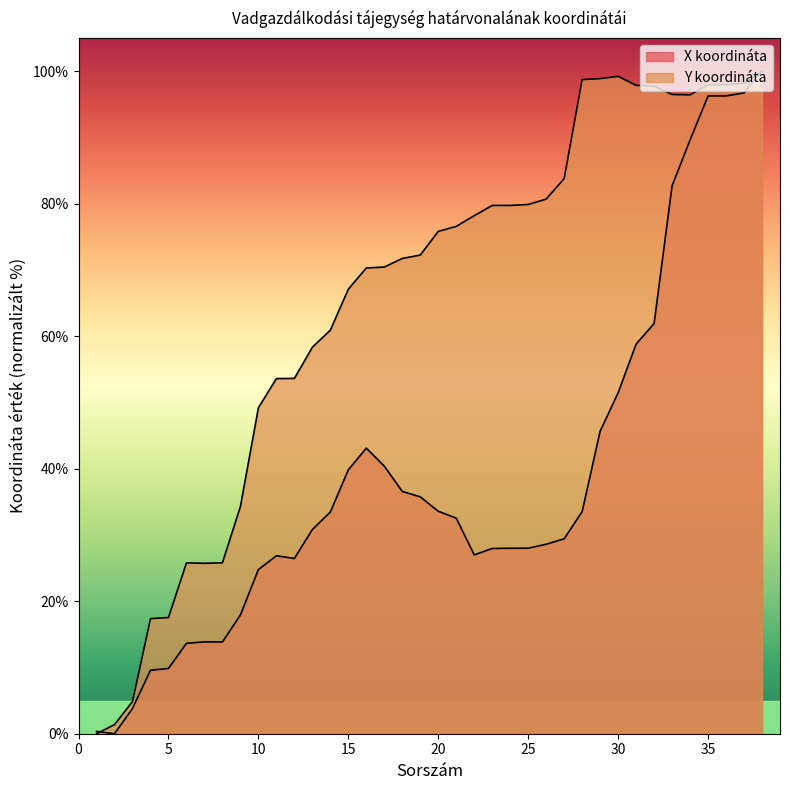

Where is Y koordináta nearest to the value 50?

10